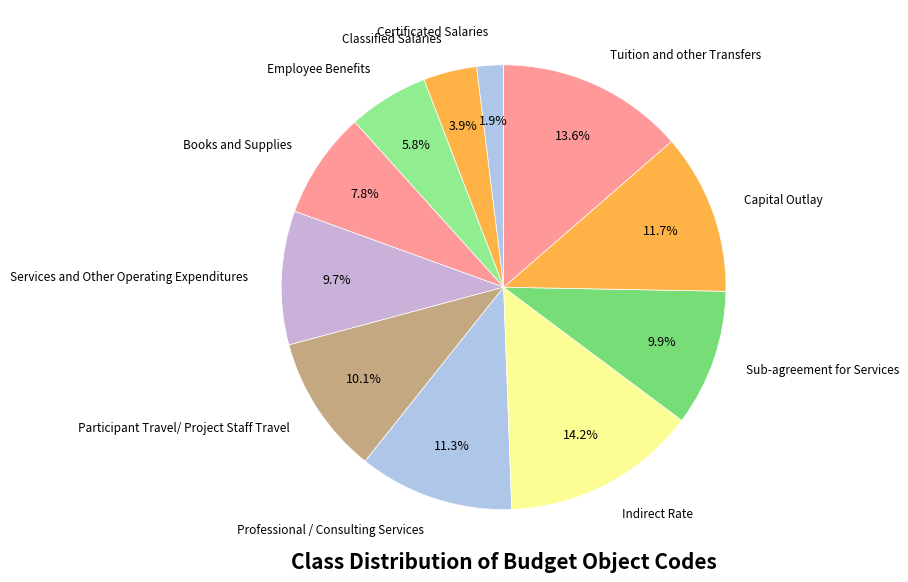

How many slices are in this pie chart?

11